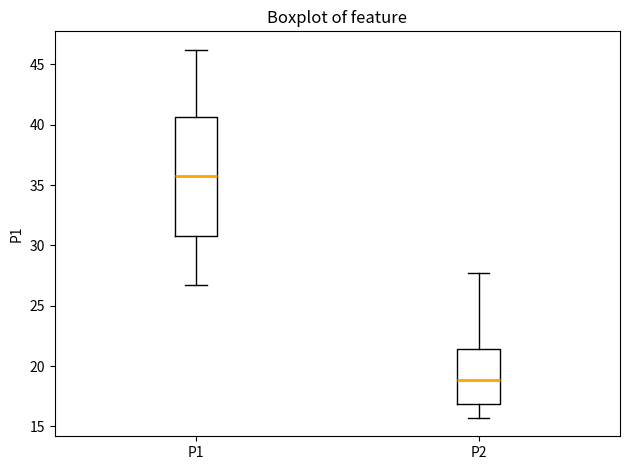

Where does the median line of the box for P2 sit on the y-axis? The values are not printed on the chart, so give them approximately, as read against the axis.

19.0